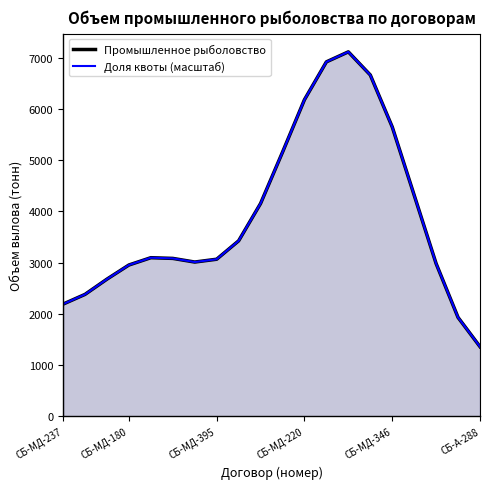

What is the difference between the Доля квоты (масштаб) values at 6 and СБ-МД-237?

820.7